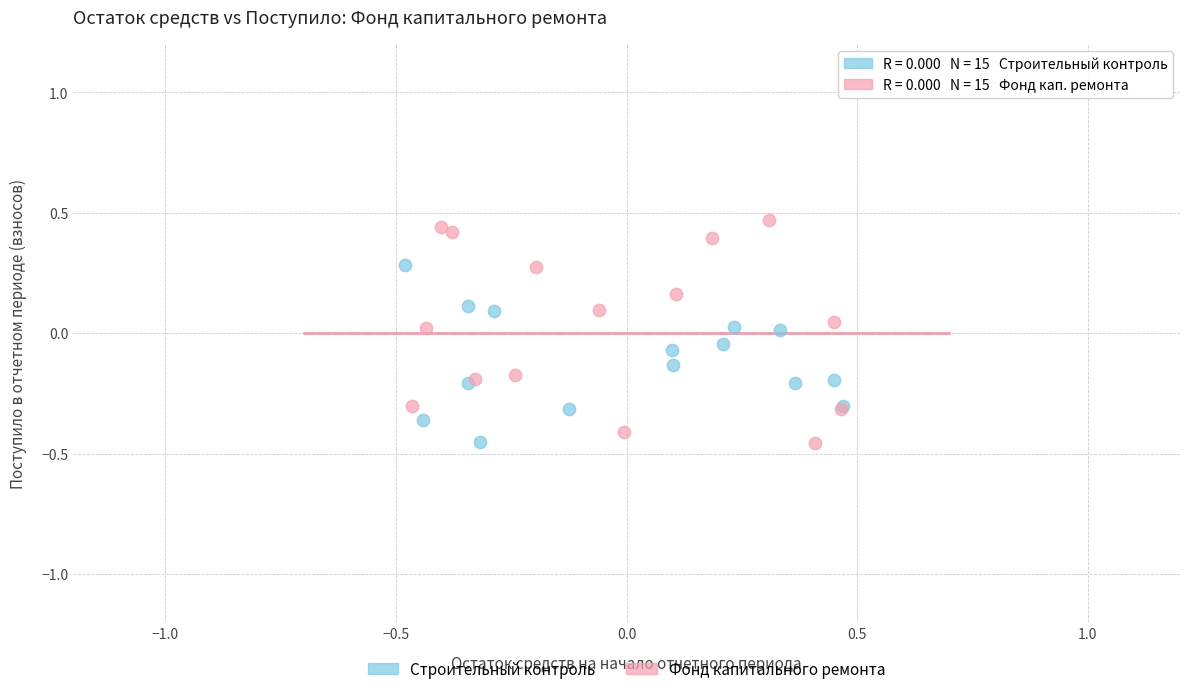

Which series has the widest spread of Y values?

Фонд капитального ремонта